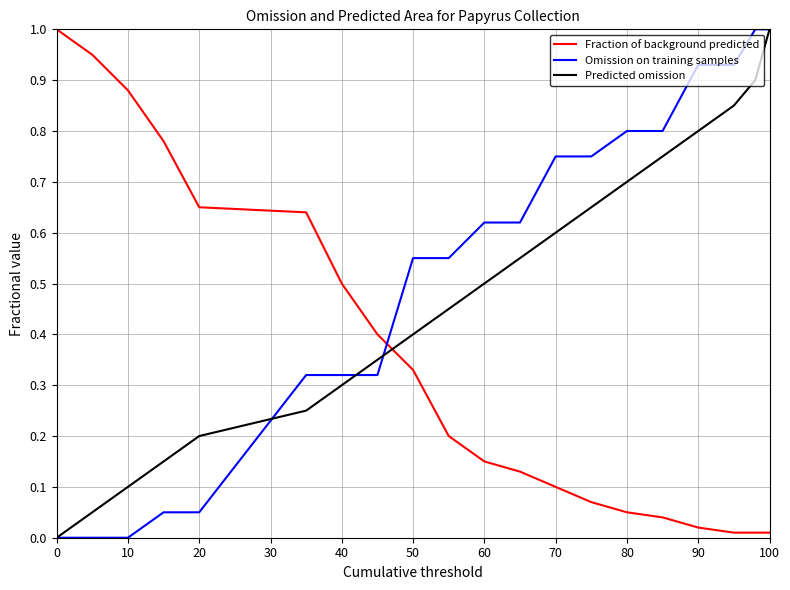

How many intersections are there between Fraction of background predicted and Predicted omission?

1